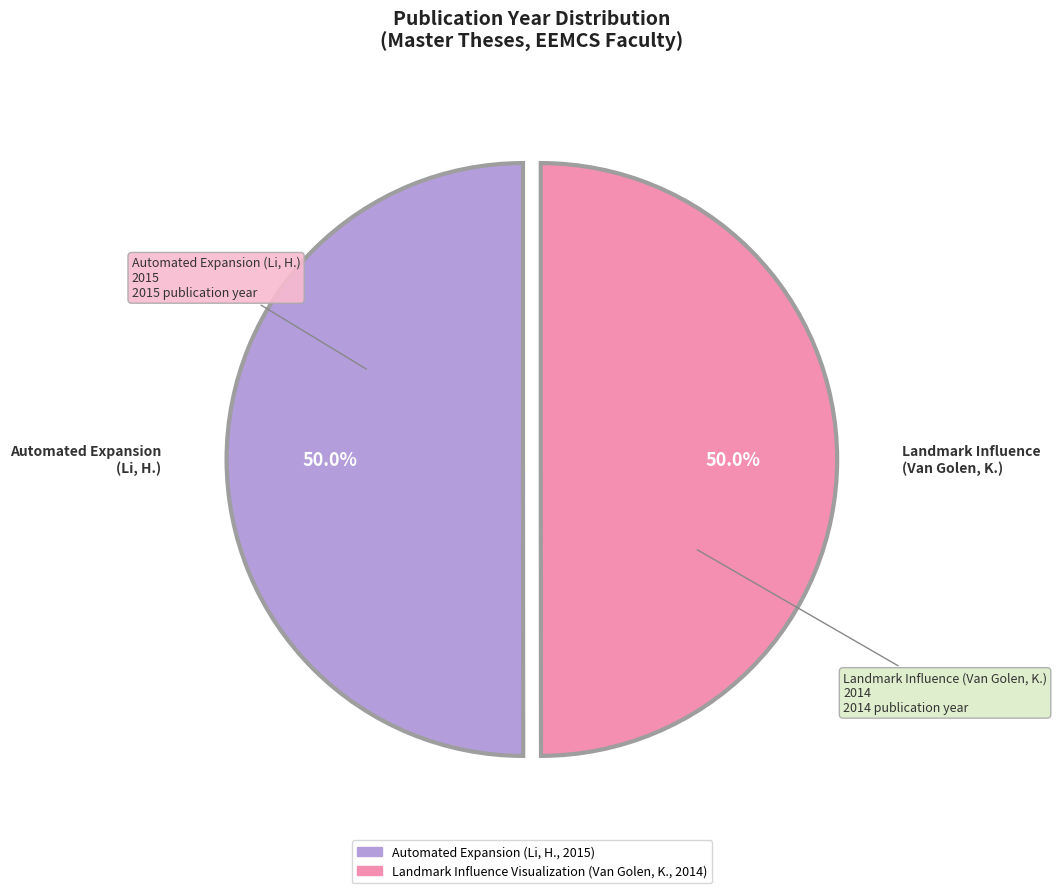

Approximately how many times larger is the value at Landmark Influence Visualization (Van Golen, K., 2014) compared to Automated Expansion (Li, H., 2015)?

1.0